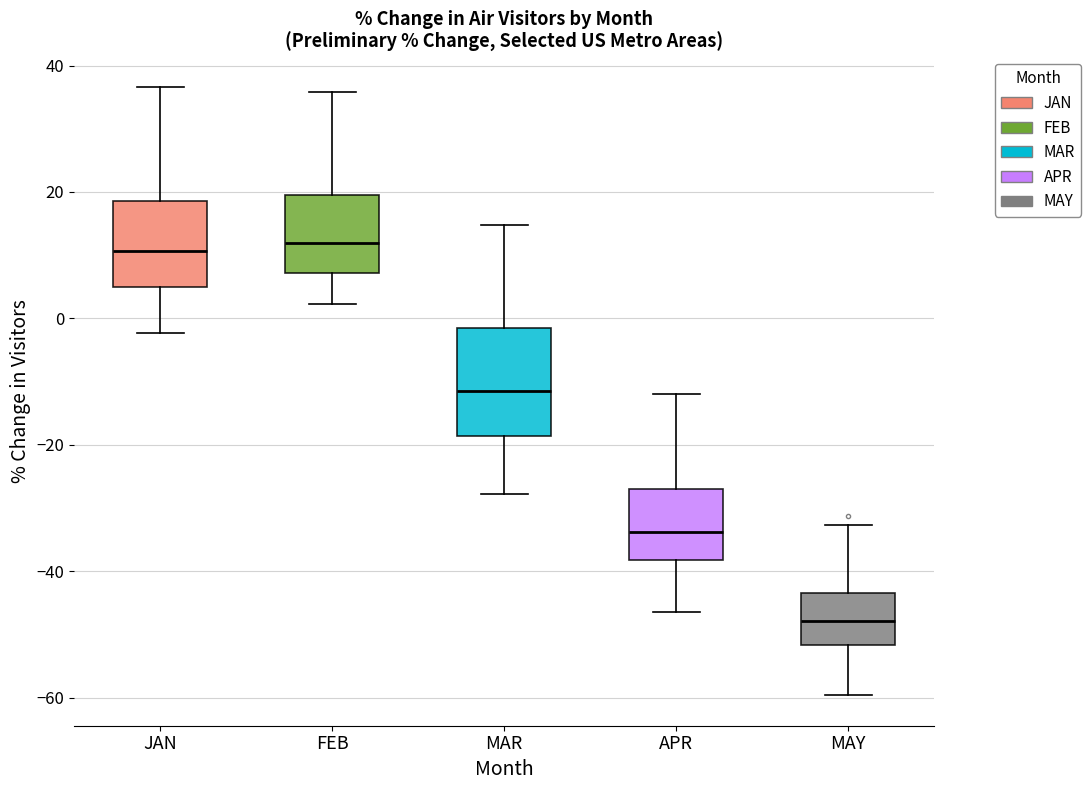

Reading left to right, transcribe this box plot: for each box, give where its median line is, the range the box spans, and where its two whiskers end, as read against the y-axis. The values are not printed on the chart, so give them approximately, as read against the axis.

JAN: median 10, box 4 to 18, whiskers -2 to 36
FEB: median 12, box 8 to 20, whiskers 2 to 36
MAR: median -12, box -18 to -2, whiskers -28 to 14
APR: median -34, box -38 to -26, whiskers -46 to -12
MAY: median -48, box -52 to -44, whiskers -60 to -32